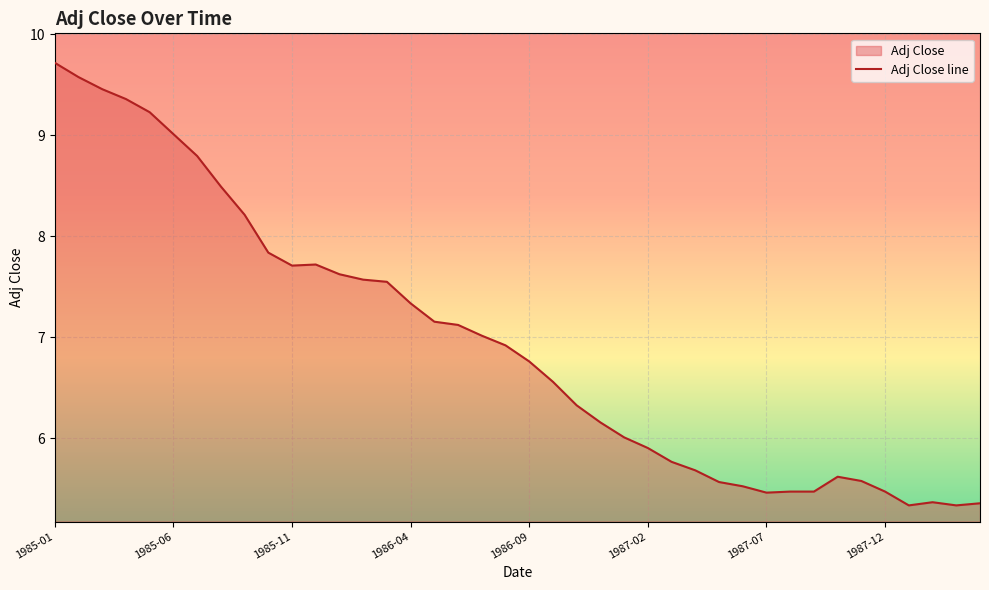

What is the sum of the values at 1985-01 and 21?

16.3